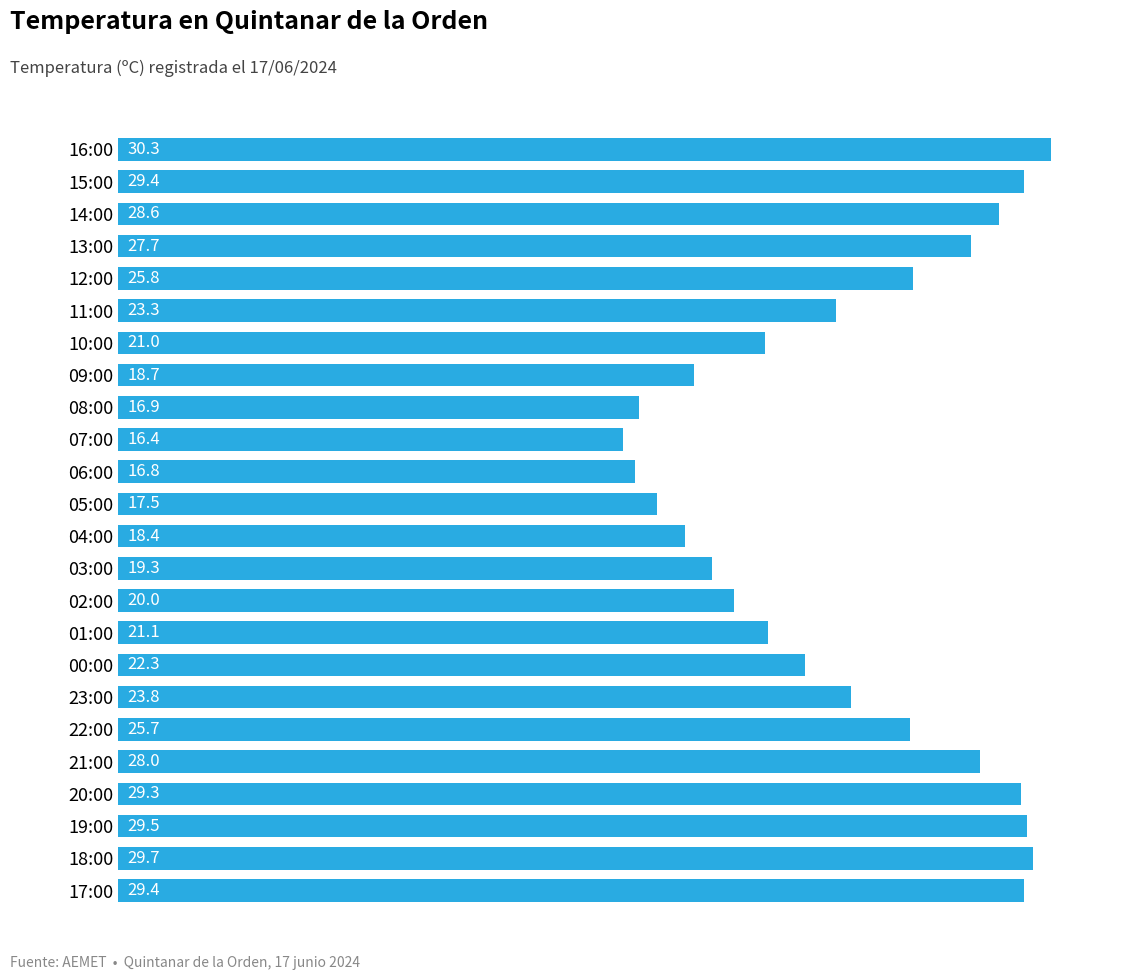

What is the sum of the values at 21:00 and 05:00?

45.5